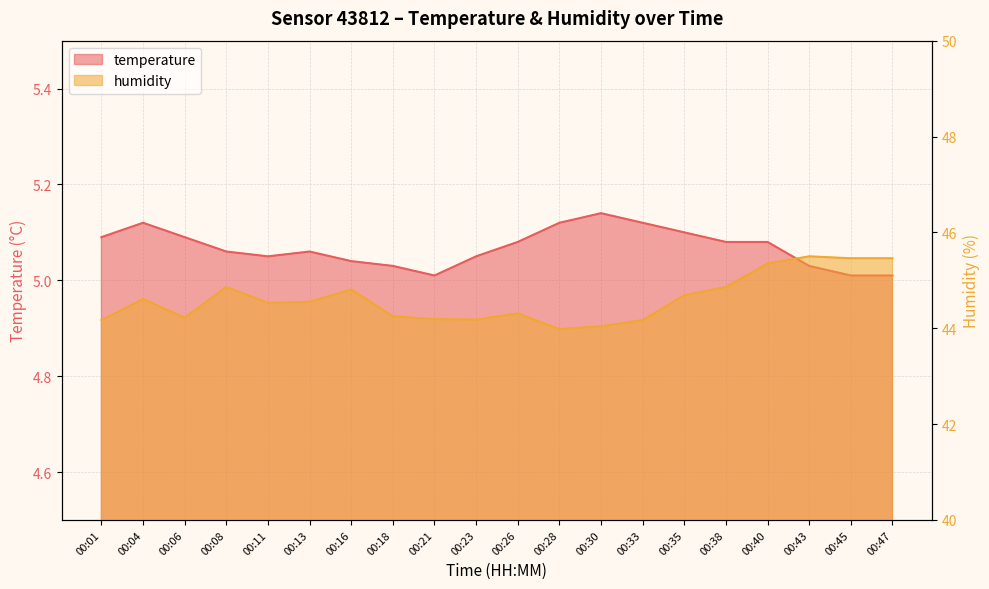

At how many categories does at least one series exceed 30?

20